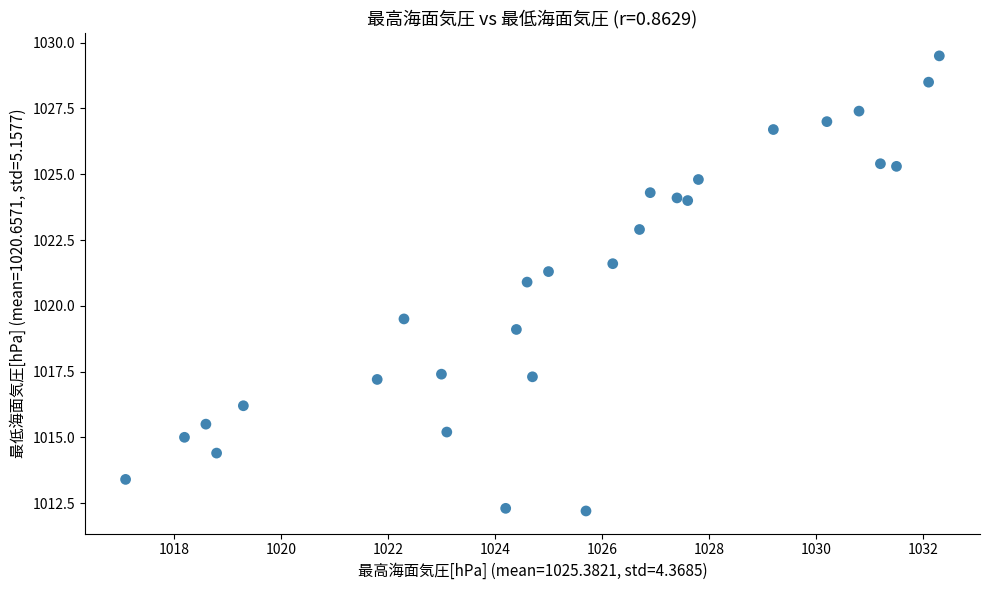

What is the range of Y values (max minus min)?

17.3